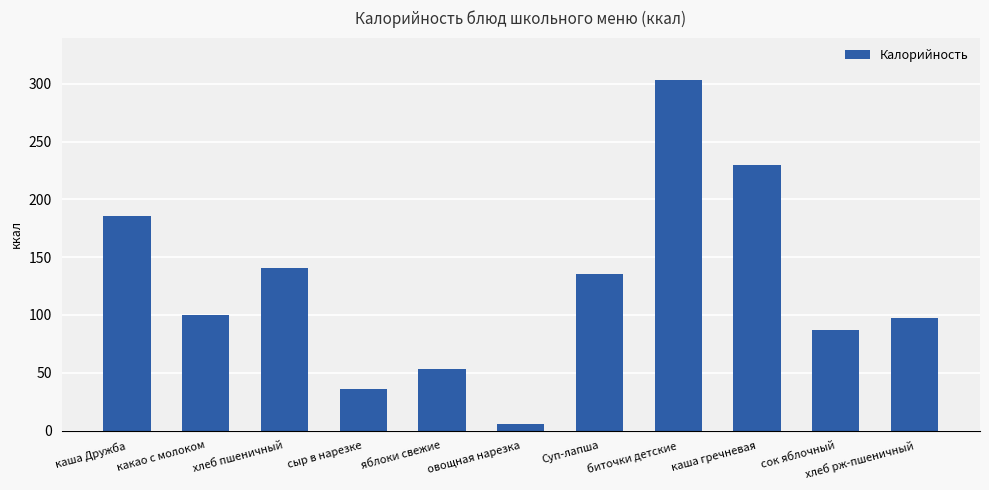

What position from the left is Суп-лапша?

7